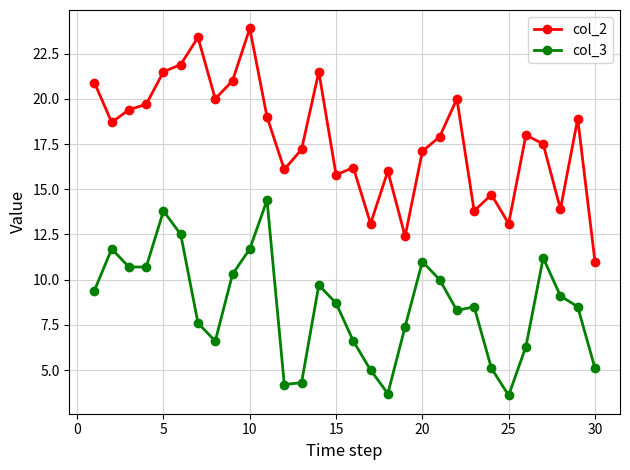

What is the difference between the second highest and second lowest values in the col_2 series?

11.0